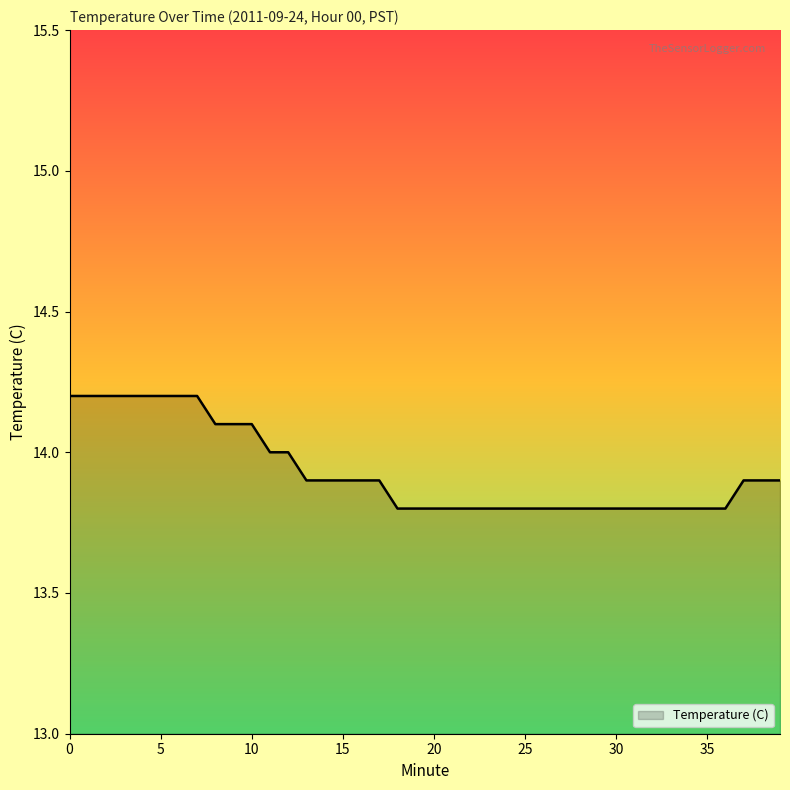

Reading left to right, extract all data points from this chart.

14.2	14.2	14.2	14.2	14.2	14.2	14.2	14.2	14.1	14.1	14.1	14.0	14.0	13.9	13.9	13.9	13.9	13.9	13.8	13.8	13.8	13.8	13.8	13.8	13.8	13.8	13.8	13.8	13.8	13.8	13.8	13.8	13.8	13.8	13.8	13.8	13.8	13.9	13.9	13.9